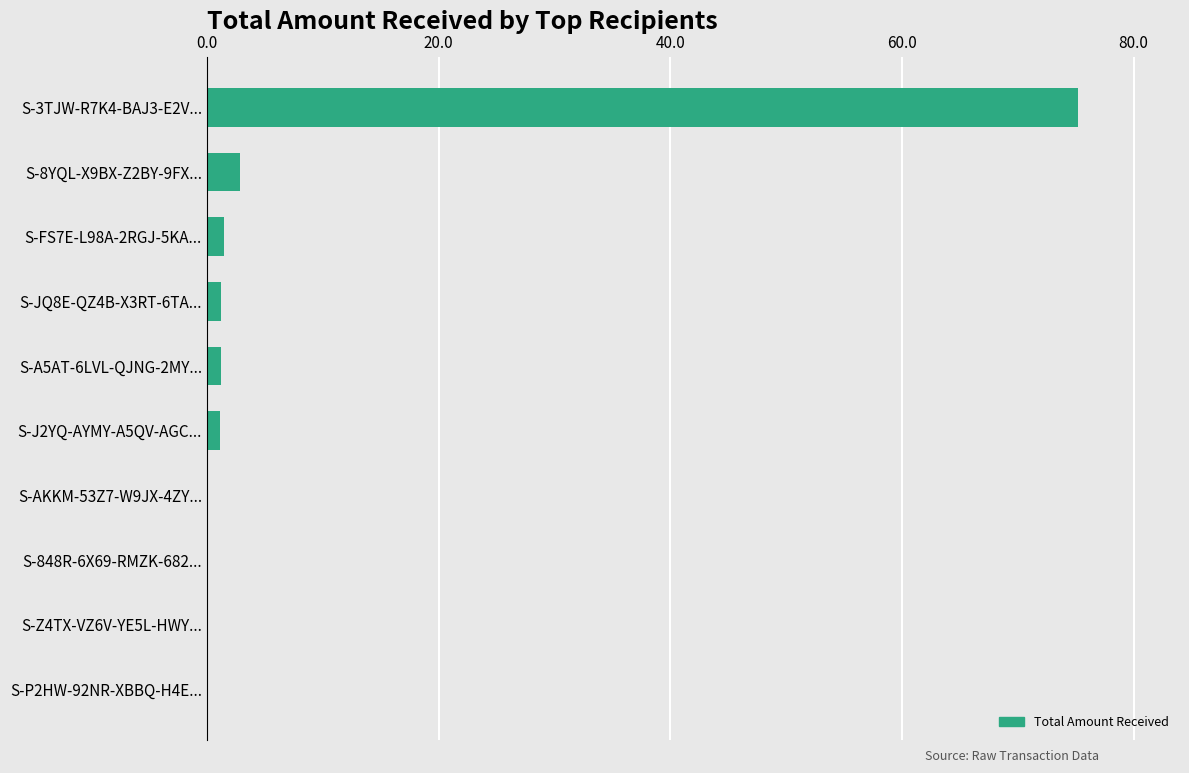

The value at S-8YQL-X9BX-Z2BY-9FX... is 2.8. True or false?

True